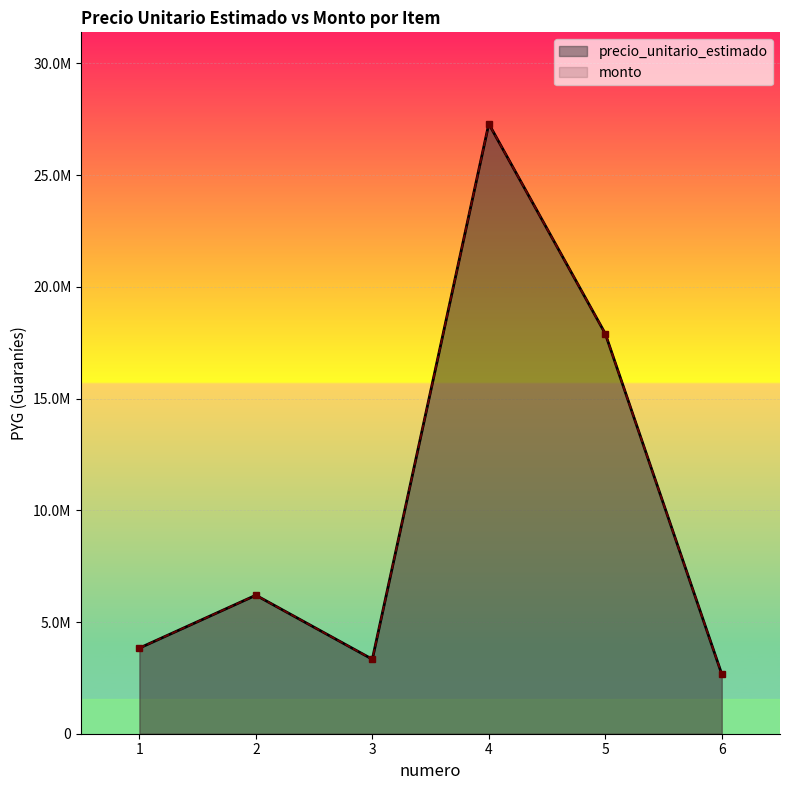

What is the maximum value for monto?

27300000